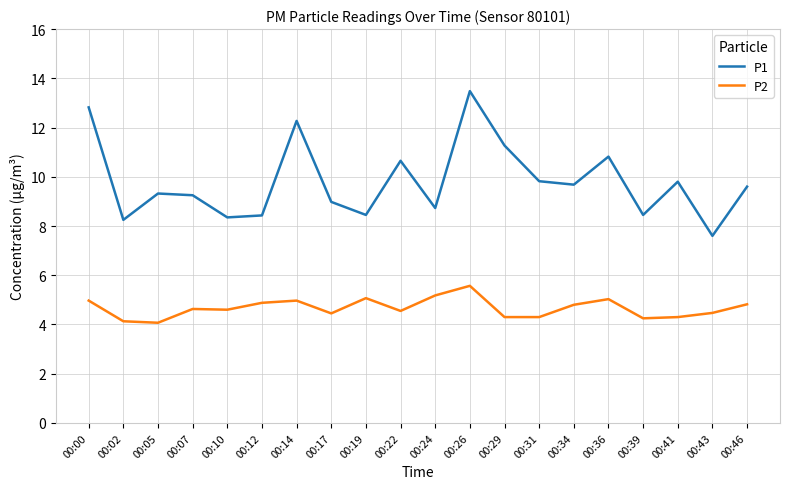

What is the difference between the highest and lowest values at 00:34?

4.9